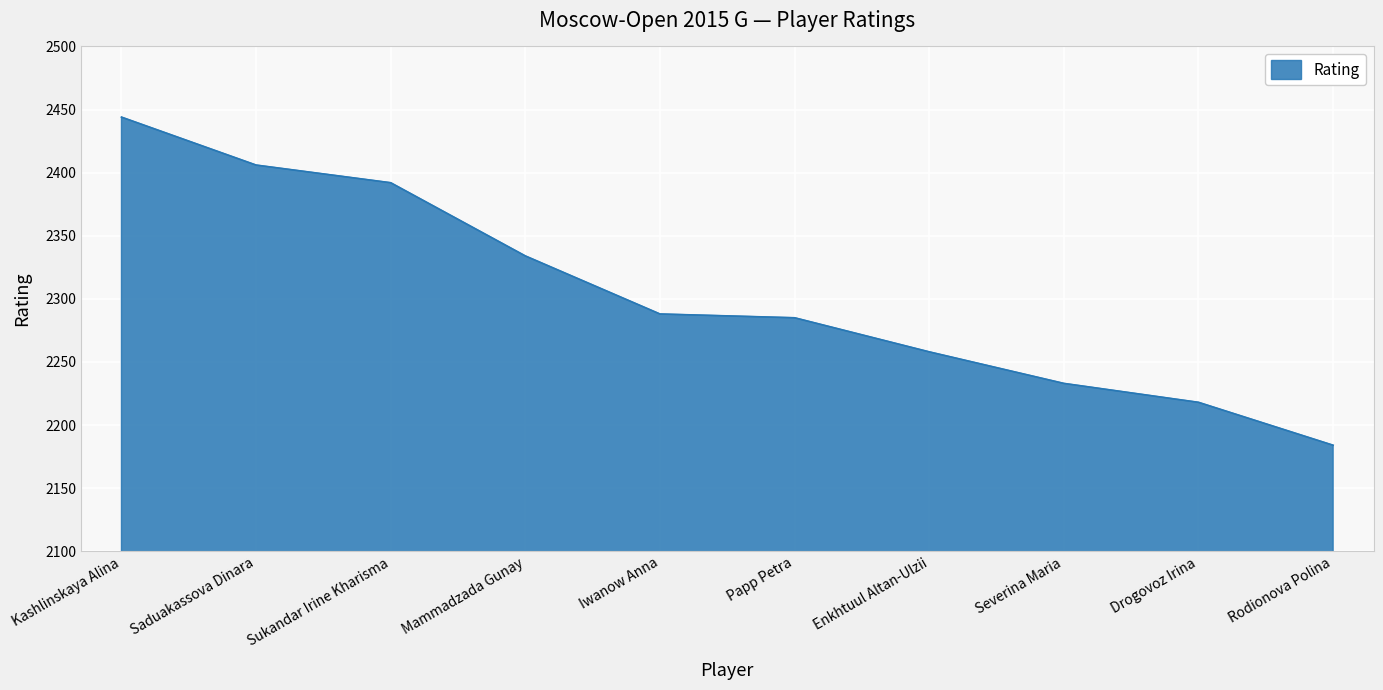

What is the average value?

2304